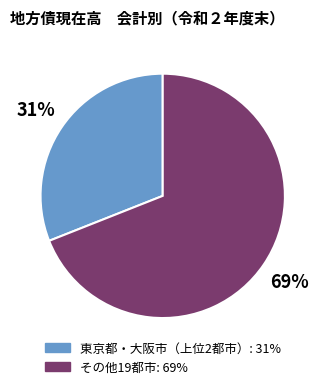

Is there any slice that represents more than half of the pie?

Yes